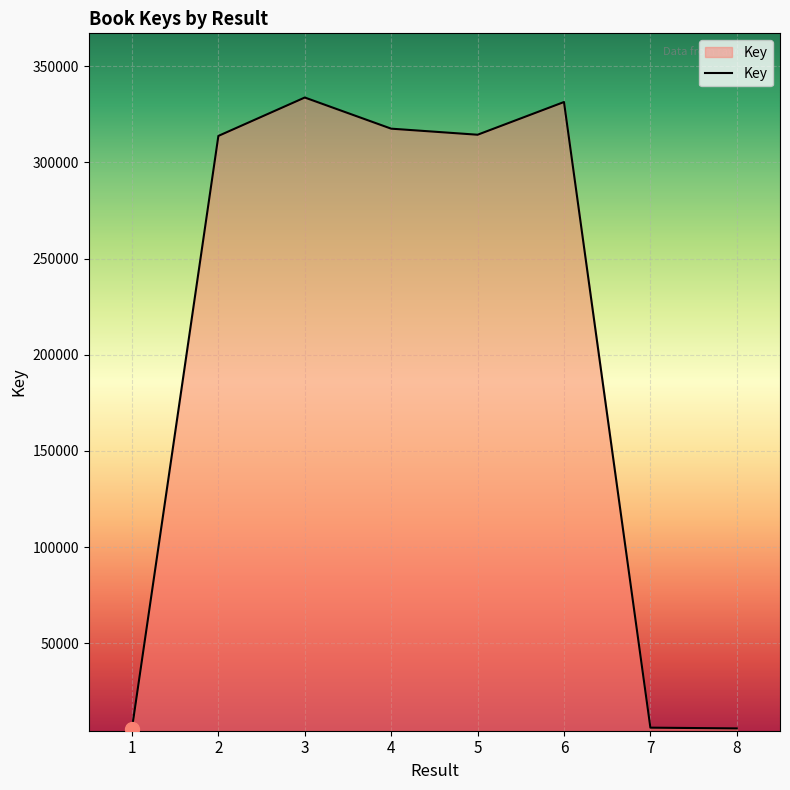

At which category does the data reach its first local peak?

3